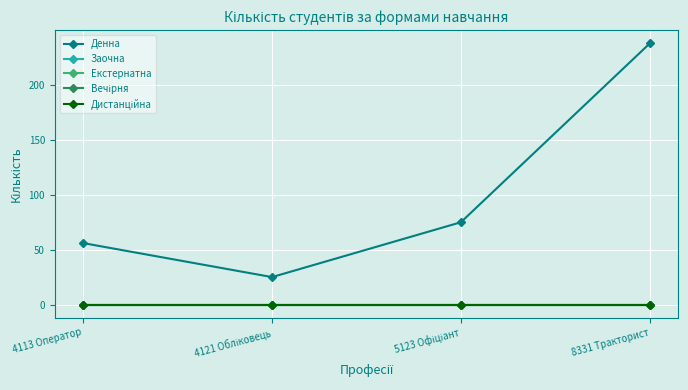

Does the chart have visible grid lines?

Yes